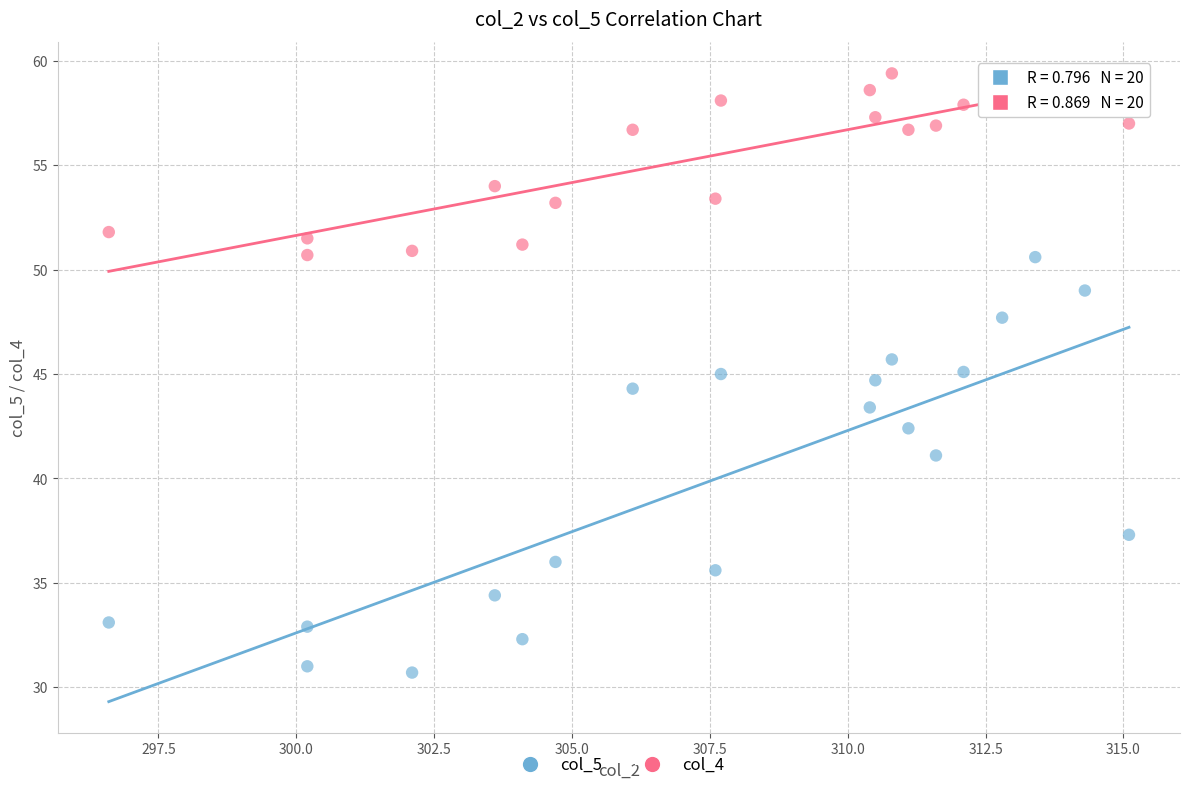

Across all data points, what is the range of X values (max minus min)?

18.5